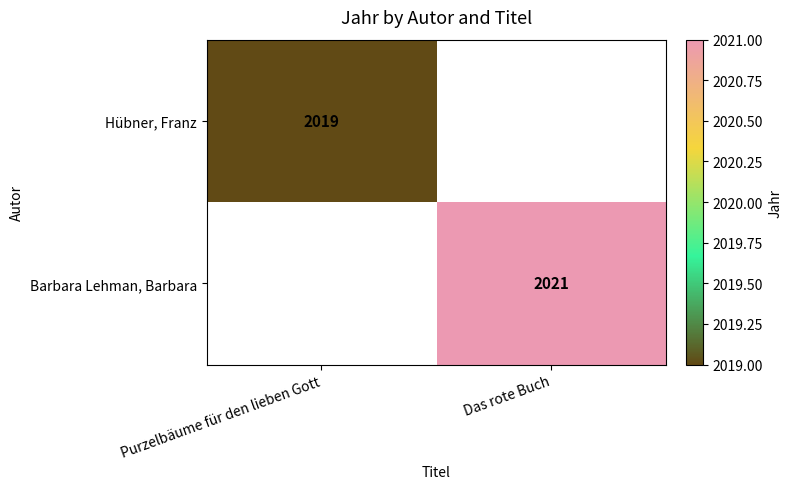

The Hübner, Franz series shows 759 at Purzelbäume für den lieben Gott. True or false?

False